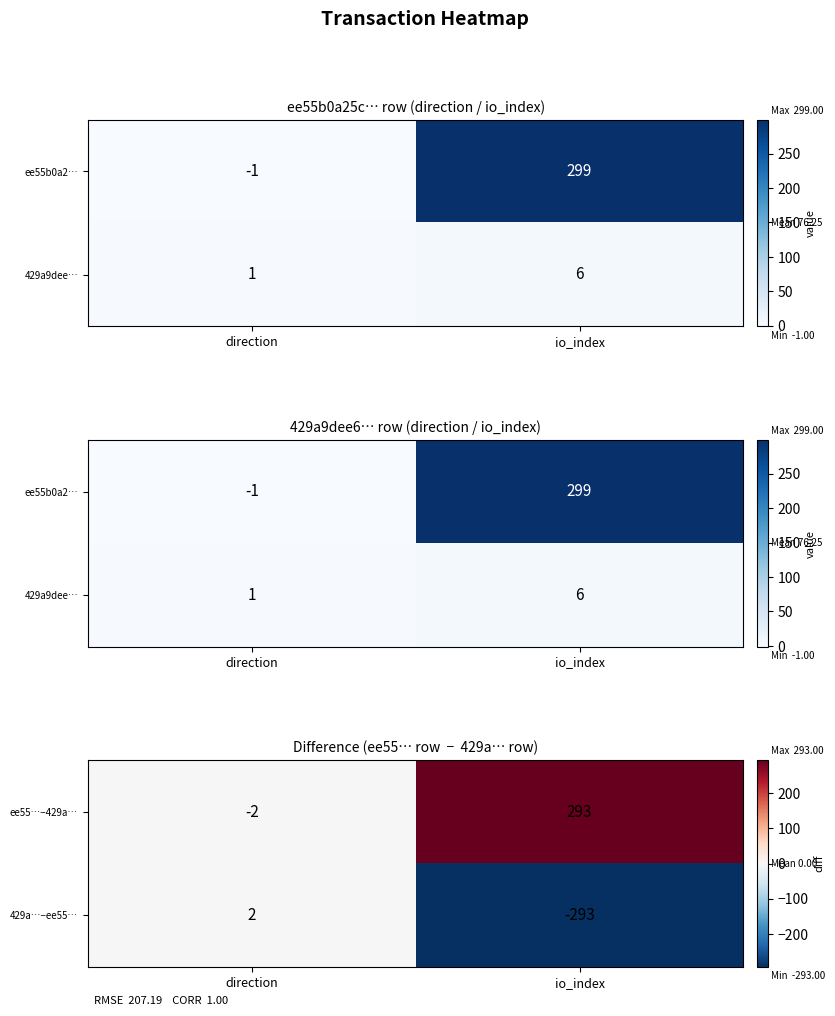

Is the value of 429a…−ee55… at direction greater than the value of ee55…−429a… at direction?

Yes